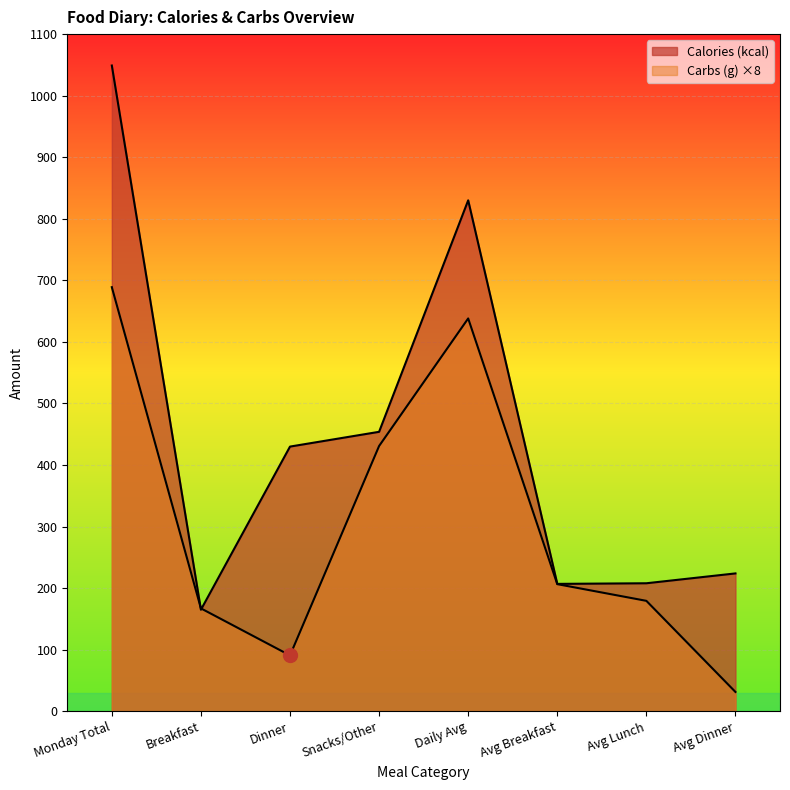

How many lines are shown in the chart?

2